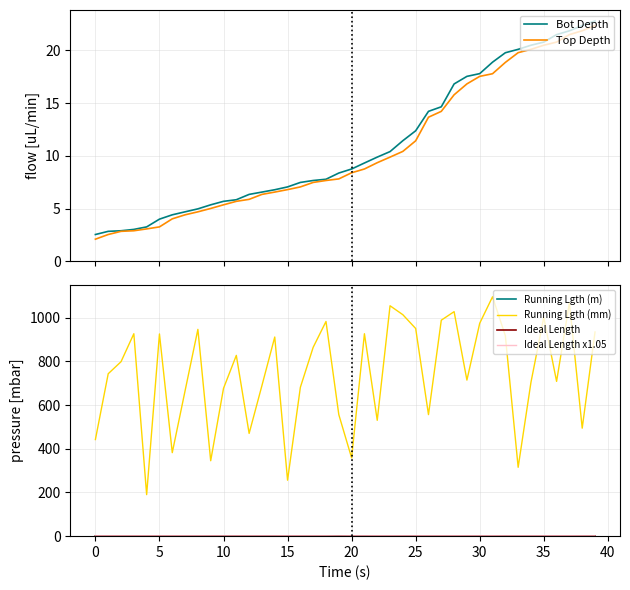

Is this an area chart (filled region under the line)?

No